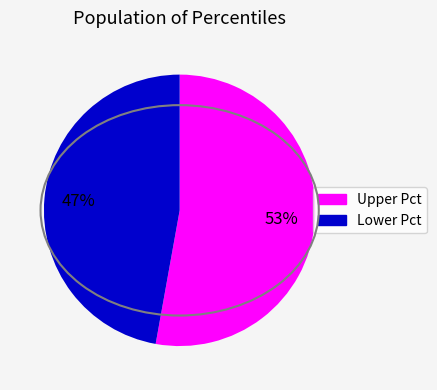

Does any single category account for the majority?

Yes